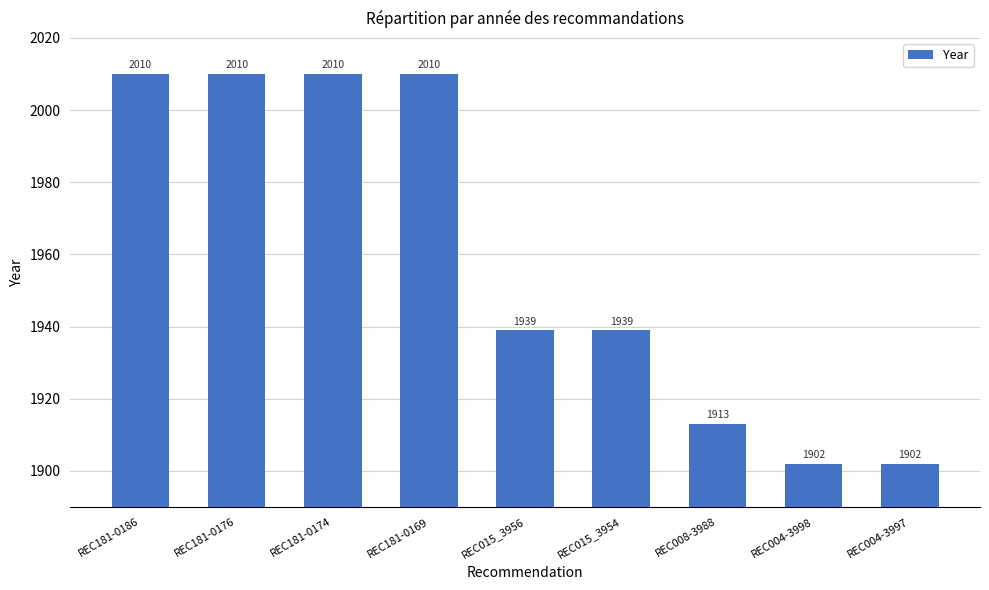

What is the difference between the maximum and second lowest values?

108